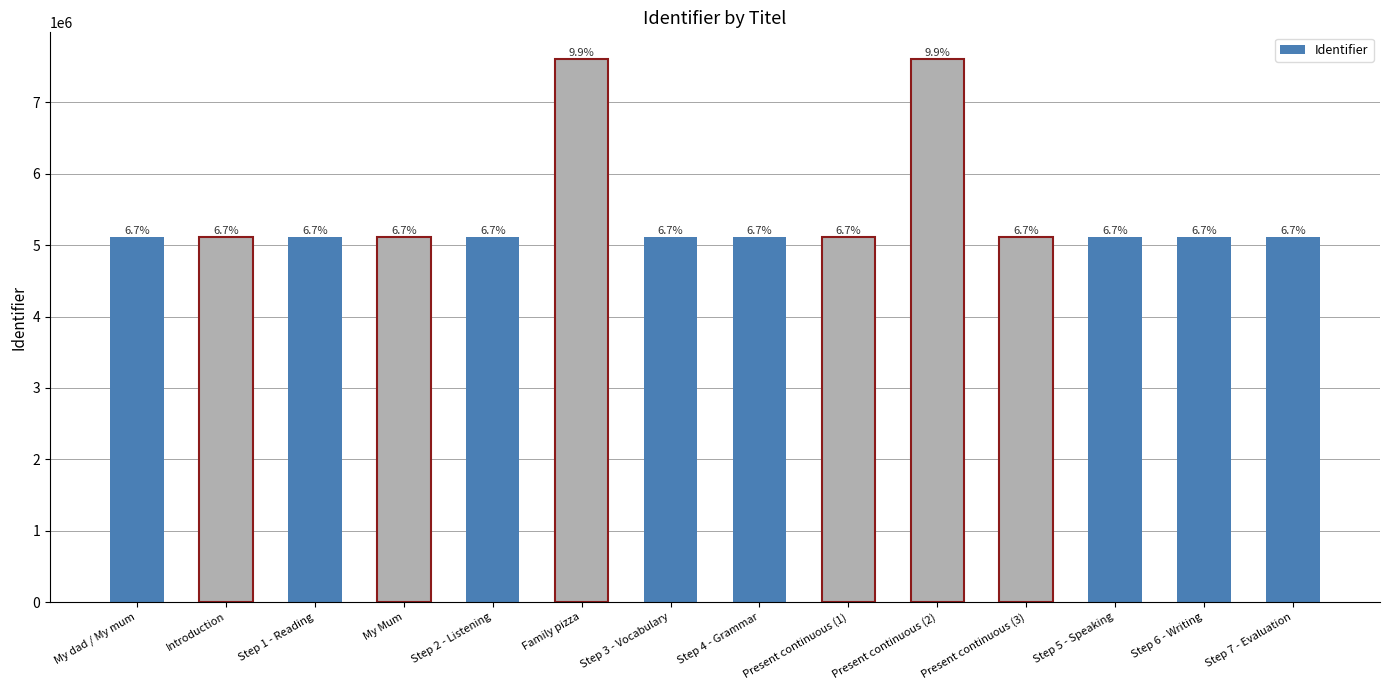

Does the chart contain any negative values?

No